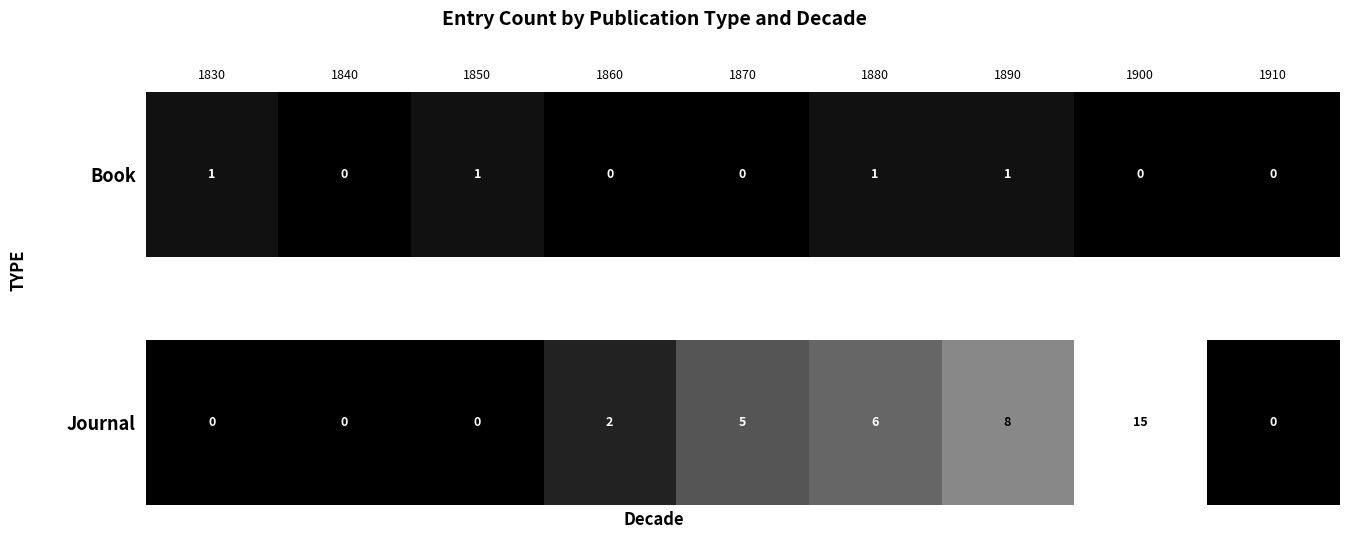

What is the difference between the second highest and second lowest values?

8